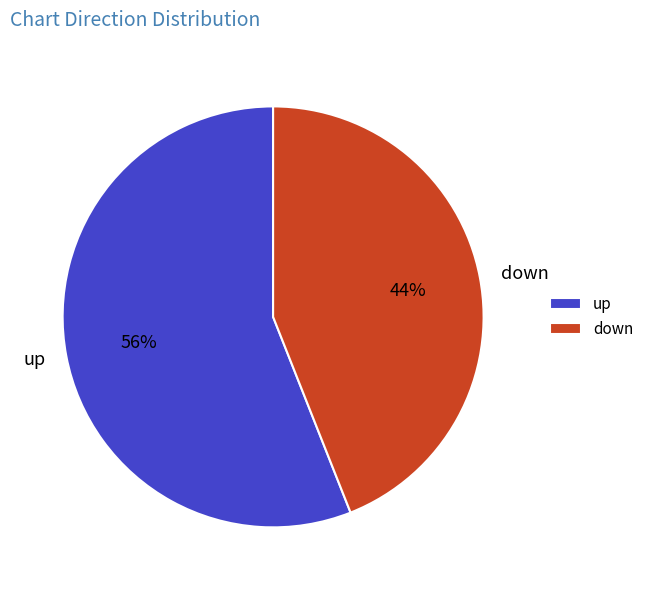

Is it true that down is 37% of the pie?

False